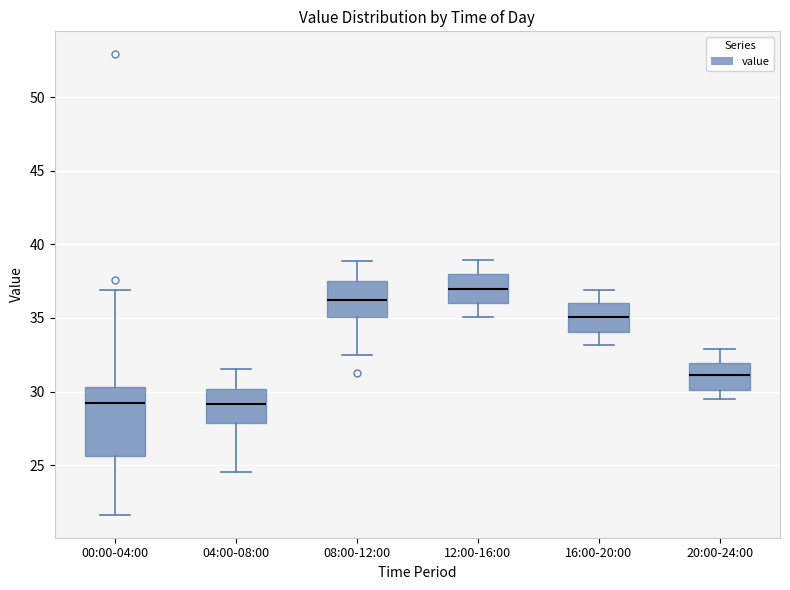

Comparing the boxes themselves (not the whiskers), which one is the tallest?

00:00-04:00